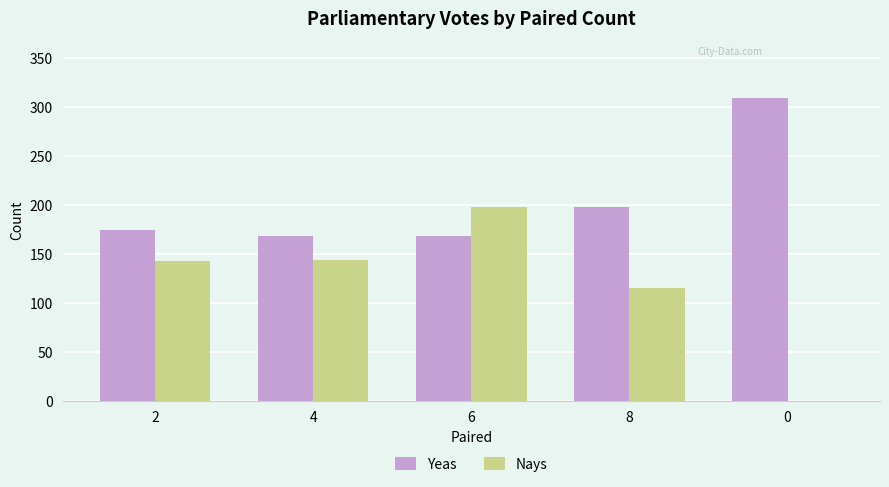

The Yeas series shows 175 at 2. True or false?

True